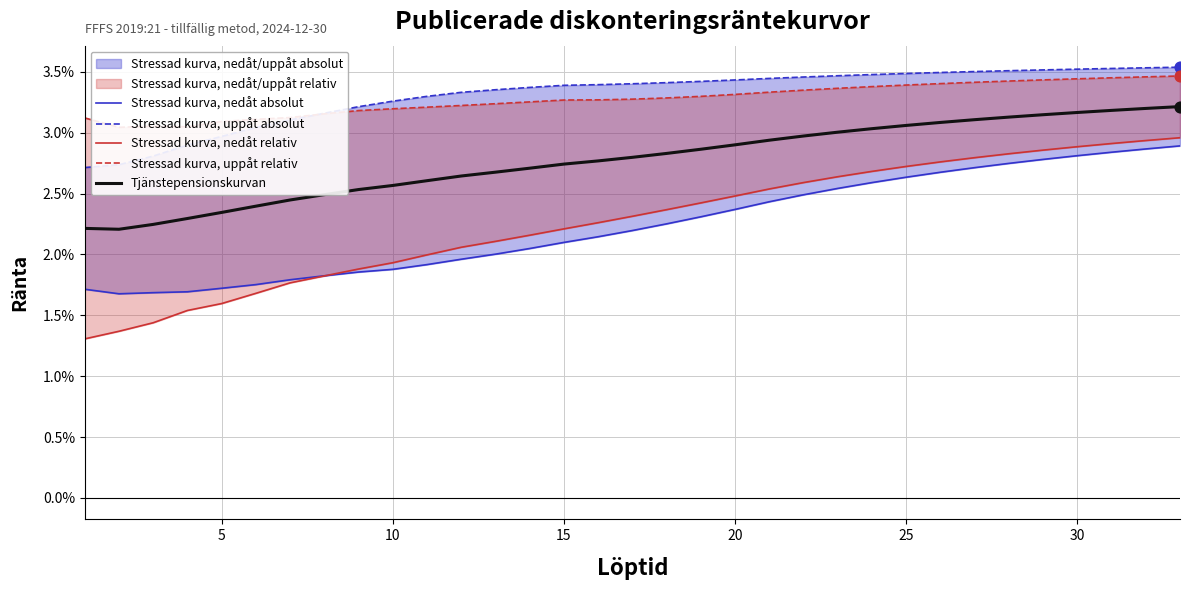

Which series reaches the maximum Y coordinate?

Stressad kurva, uppåt absolut